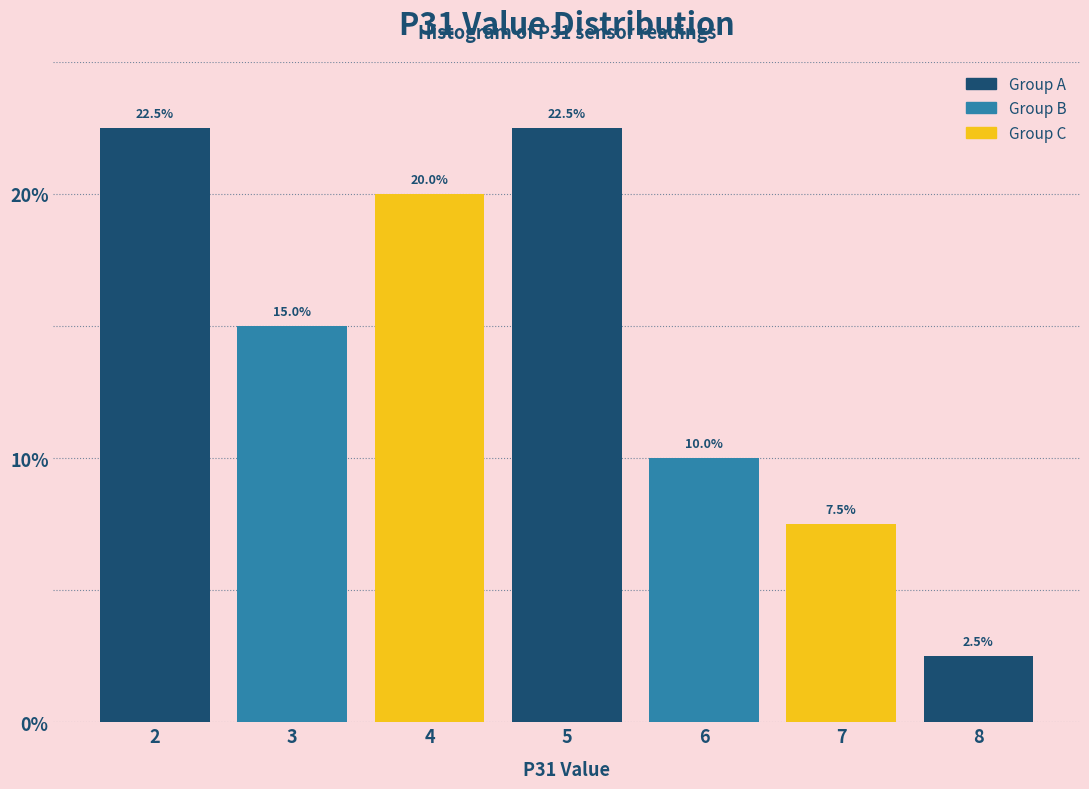

What is the height of the bar covering 2.5 to 3.5 on the x-axis?

15.0